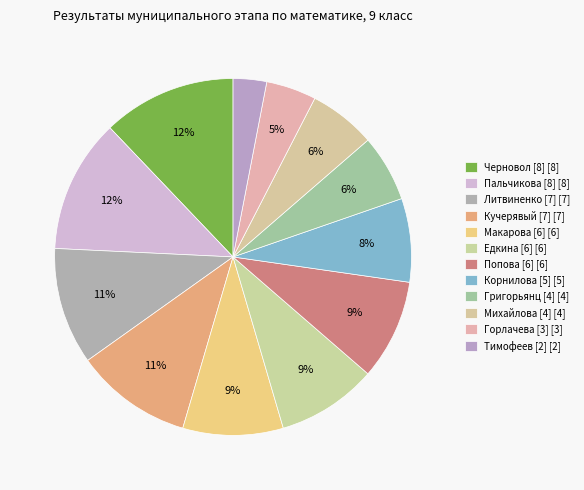

Count the number of slices in the pie.

12